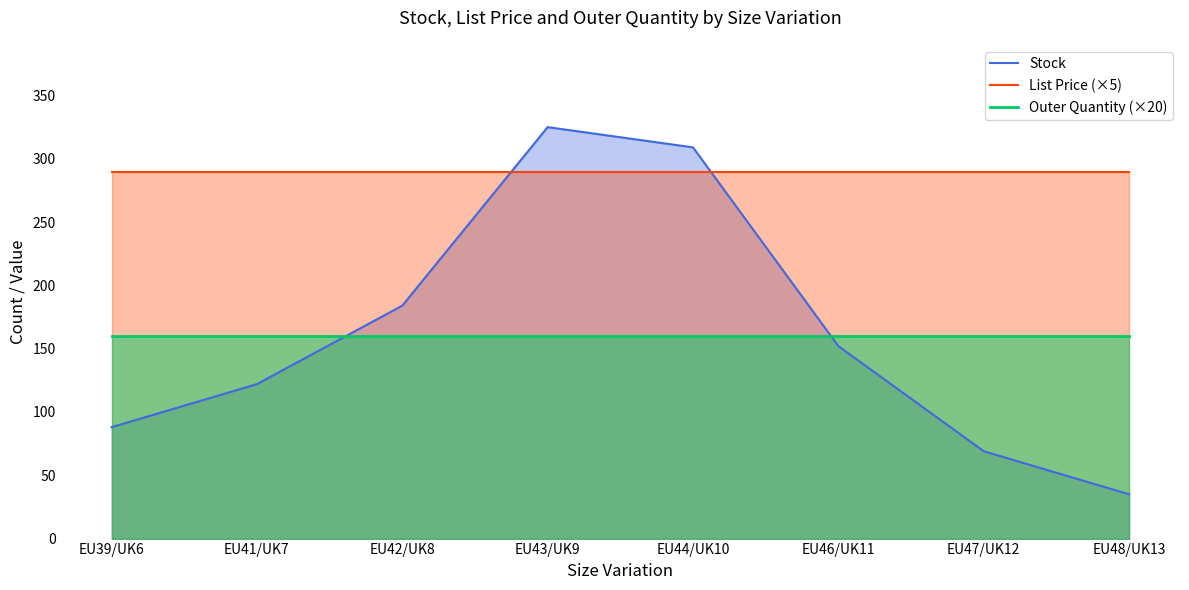

How many values in the Stock series are below 152?

4